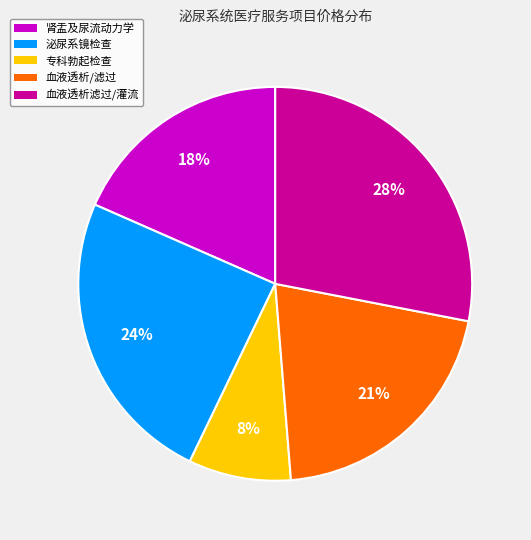

Is there any slice that represents more than half of the pie?

No